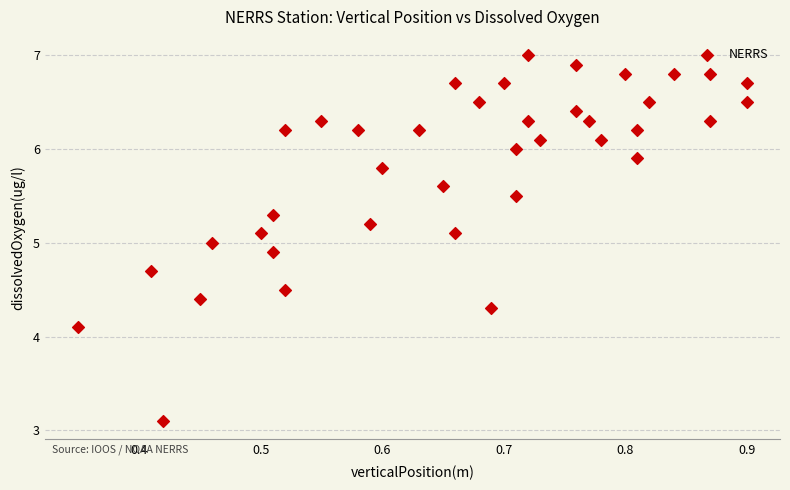

What is the range of X values (max minus min)?

0.6